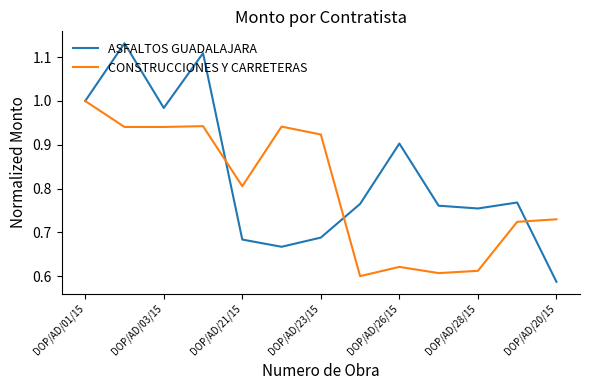

Rank the series by their maximum value, from highest to lowest.

ASFALTOS GUADALAJARA, CONSTRUCCIONES Y CARRETERAS